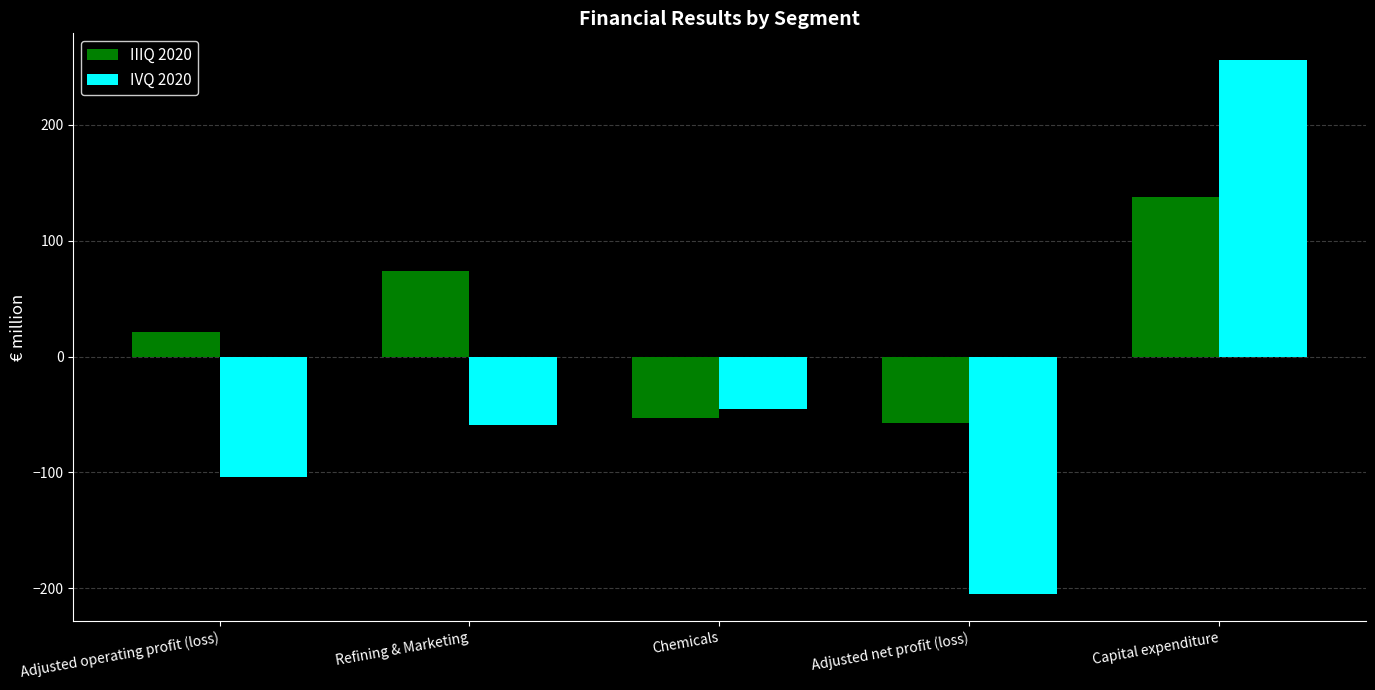

At which label does IIIQ 2020 reach its peak?

Capital expenditure